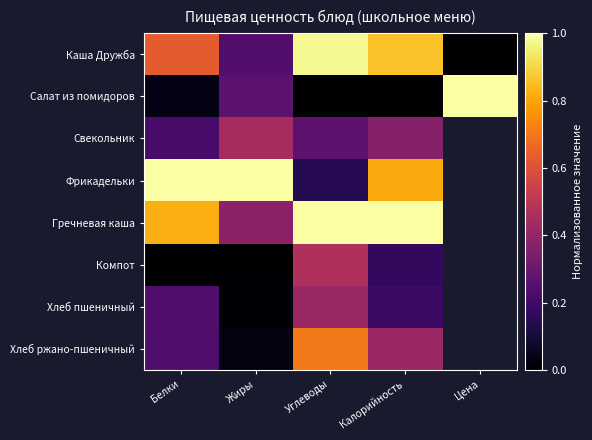

Between Белки and Жиры, which is larger?

Белки